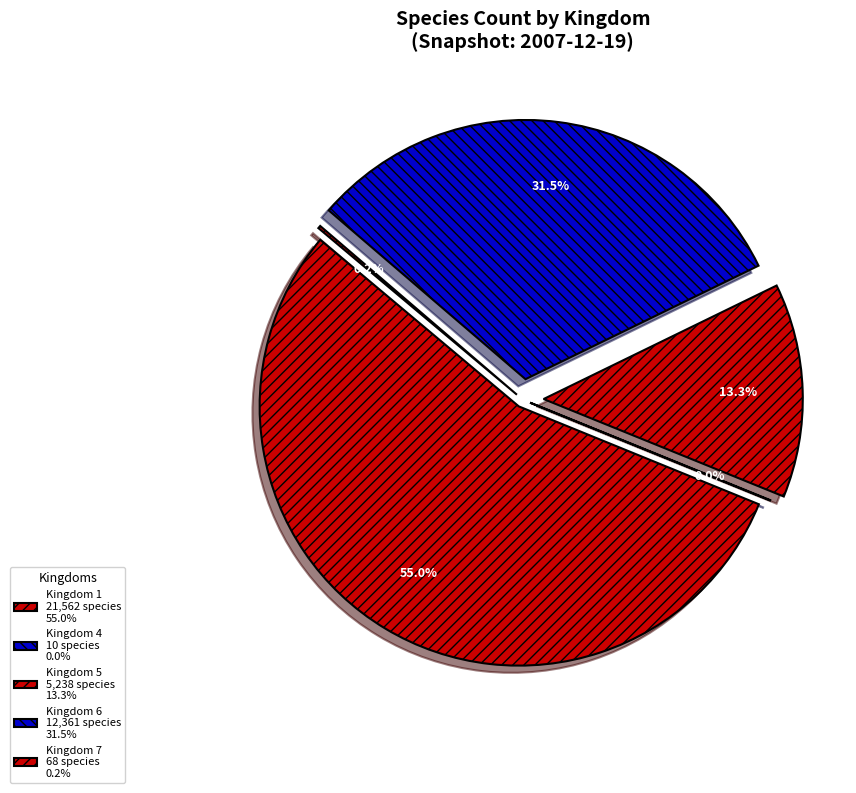

Between 1 and 7, which is larger?

1